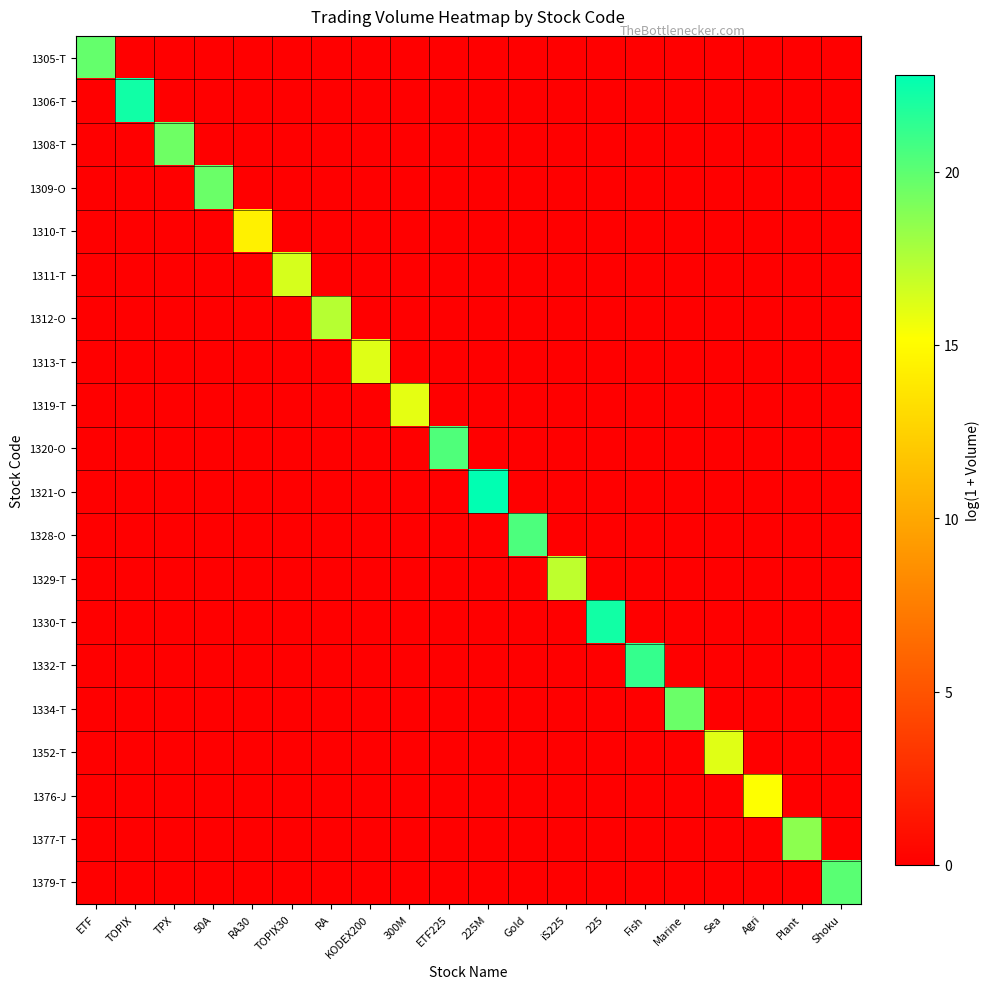

Reading left to right, extract all data points from this chart.

1305-T: ETF=19.8	TOPIX=0.0	TPX=0.0	50A=0.0	RA30=0.0	TOPIX30=0.0	RA=0.0	KODEX200=0.0	300M=0.0	ETF225=0.0	225M=0.0	Gold=0.0	iS225=0.0	225=0.0	Fish=0.0	Marine=0.0	Sea=0.0	Agri=0.0	Plant=0.0	Shoku=0.0
1306-T: ETF=0.0	TOPIX=22.3	TPX=0.0	50A=0.0	RA30=0.0	TOPIX30=0.0	RA=0.0	KODEX200=0.0	300M=0.0	ETF225=0.0	225M=0.0	Gold=0.0	iS225=0.0	225=0.0	Fish=0.0	Marine=0.0	Sea=0.0	Agri=0.0	Plant=0.0	Shoku=0.0
1308-T: ETF=0.0	TOPIX=0.0	TPX=19.5	50A=0.0	RA30=0.0	TOPIX30=0.0	RA=0.0	KODEX200=0.0	300M=0.0	ETF225=0.0	225M=0.0	Gold=0.0	iS225=0.0	225=0.0	Fish=0.0	Marine=0.0	Sea=0.0	Agri=0.0	Plant=0.0	Shoku=0.0
1309-O: ETF=0.0	TOPIX=0.0	TPX=0.0	50A=19.6	RA30=0.0	TOPIX30=0.0	RA=0.0	KODEX200=0.0	300M=0.0	ETF225=0.0	225M=0.0	Gold=0.0	iS225=0.0	225=0.0	Fish=0.0	Marine=0.0	Sea=0.0	Agri=0.0	Plant=0.0	Shoku=0.0
1310-T: ETF=0.0	TOPIX=0.0	TPX=0.0	50A=0.0	RA30=14.4	TOPIX30=0.0	RA=0.0	KODEX200=0.0	300M=0.0	ETF225=0.0	225M=0.0	Gold=0.0	iS225=0.0	225=0.0	Fish=0.0	Marine=0.0	Sea=0.0	Agri=0.0	Plant=0.0	Shoku=0.0
1311-T: ETF=0.0	TOPIX=0.0	TPX=0.0	50A=0.0	RA30=0.0	TOPIX30=16.4	RA=0.0	KODEX200=0.0	300M=0.0	ETF225=0.0	225M=0.0	Gold=0.0	iS225=0.0	225=0.0	Fish=0.0	Marine=0.0	Sea=0.0	Agri=0.0	Plant=0.0	Shoku=0.0
1312-O: ETF=0.0	TOPIX=0.0	TPX=0.0	50A=0.0	RA30=0.0	TOPIX30=0.0	RA=17.4	KODEX200=0.0	300M=0.0	ETF225=0.0	225M=0.0	Gold=0.0	iS225=0.0	225=0.0	Fish=0.0	Marine=0.0	Sea=0.0	Agri=0.0	Plant=0.0	Shoku=0.0
1313-T: ETF=0.0	TOPIX=0.0	TPX=0.0	50A=0.0	RA30=0.0	TOPIX30=0.0	RA=0.0	KODEX200=16.1	300M=0.0	ETF225=0.0	225M=0.0	Gold=0.0	iS225=0.0	225=0.0	Fish=0.0	Marine=0.0	Sea=0.0	Agri=0.0	Plant=0.0	Shoku=0.0
1319-T: ETF=0.0	TOPIX=0.0	TPX=0.0	50A=0.0	RA30=0.0	TOPIX30=0.0	RA=0.0	KODEX200=0.0	300M=15.9	ETF225=0.0	225M=0.0	Gold=0.0	iS225=0.0	225=0.0	Fish=0.0	Marine=0.0	Sea=0.0	Agri=0.0	Plant=0.0	Shoku=0.0
1320-O: ETF=0.0	TOPIX=0.0	TPX=0.0	50A=0.0	RA30=0.0	TOPIX30=0.0	RA=0.0	KODEX200=0.0	300M=0.0	ETF225=20.4	225M=0.0	Gold=0.0	iS225=0.0	225=0.0	Fish=0.0	Marine=0.0	Sea=0.0	Agri=0.0	Plant=0.0	Shoku=0.0
1321-O: ETF=0.0	TOPIX=0.0	TPX=0.0	50A=0.0	RA30=0.0	TOPIX30=0.0	RA=0.0	KODEX200=0.0	300M=0.0	ETF225=0.0	225M=22.8	Gold=0.0	iS225=0.0	225=0.0	Fish=0.0	Marine=0.0	Sea=0.0	Agri=0.0	Plant=0.0	Shoku=0.0
1328-O: ETF=0.0	TOPIX=0.0	TPX=0.0	50A=0.0	RA30=0.0	TOPIX30=0.0	RA=0.0	KODEX200=0.0	300M=0.0	ETF225=0.0	225M=0.0	Gold=20.5	iS225=0.0	225=0.0	Fish=0.0	Marine=0.0	Sea=0.0	Agri=0.0	Plant=0.0	Shoku=0.0
1329-T: ETF=0.0	TOPIX=0.0	TPX=0.0	50A=0.0	RA30=0.0	TOPIX30=0.0	RA=0.0	KODEX200=0.0	300M=0.0	ETF225=0.0	225M=0.0	Gold=0.0	iS225=17.1	225=0.0	Fish=0.0	Marine=0.0	Sea=0.0	Agri=0.0	Plant=0.0	Shoku=0.0
1330-T: ETF=0.0	TOPIX=0.0	TPX=0.0	50A=0.0	RA30=0.0	TOPIX30=0.0	RA=0.0	KODEX200=0.0	300M=0.0	ETF225=0.0	225M=0.0	Gold=0.0	iS225=0.0	225=22.2	Fish=0.0	Marine=0.0	Sea=0.0	Agri=0.0	Plant=0.0	Shoku=0.0
1332-T: ETF=0.0	TOPIX=0.0	TPX=0.0	50A=0.0	RA30=0.0	TOPIX30=0.0	RA=0.0	KODEX200=0.0	300M=0.0	ETF225=0.0	225M=0.0	Gold=0.0	iS225=0.0	225=0.0	Fish=21.2	Marine=0.0	Sea=0.0	Agri=0.0	Plant=0.0	Shoku=0.0
1334-T: ETF=0.0	TOPIX=0.0	TPX=0.0	50A=0.0	RA30=0.0	TOPIX30=0.0	RA=0.0	KODEX200=0.0	300M=0.0	ETF225=0.0	225M=0.0	Gold=0.0	iS225=0.0	225=0.0	Fish=0.0	Marine=19.6	Sea=0.0	Agri=0.0	Plant=0.0	Shoku=0.0
1352-T: ETF=0.0	TOPIX=0.0	TPX=0.0	50A=0.0	RA30=0.0	TOPIX30=0.0	RA=0.0	KODEX200=0.0	300M=0.0	ETF225=0.0	225M=0.0	Gold=0.0	iS225=0.0	225=0.0	Fish=0.0	Marine=0.0	Sea=16.1	Agri=0.0	Plant=0.0	Shoku=0.0
1376-J: ETF=0.0	TOPIX=0.0	TPX=0.0	50A=0.0	RA30=0.0	TOPIX30=0.0	RA=0.0	KODEX200=0.0	300M=0.0	ETF225=0.0	225M=0.0	Gold=0.0	iS225=0.0	225=0.0	Fish=0.0	Marine=0.0	Sea=0.0	Agri=15.2	Plant=0.0	Shoku=0.0
1377-T: ETF=0.0	TOPIX=0.0	TPX=0.0	50A=0.0	RA30=0.0	TOPIX30=0.0	RA=0.0	KODEX200=0.0	300M=0.0	ETF225=0.0	225M=0.0	Gold=0.0	iS225=0.0	225=0.0	Fish=0.0	Marine=0.0	Sea=0.0	Agri=0.0	Plant=18.6	Shoku=0.0
1379-T: ETF=0.0	TOPIX=0.0	TPX=0.0	50A=0.0	RA30=0.0	TOPIX30=0.0	RA=0.0	KODEX200=0.0	300M=0.0	ETF225=0.0	225M=0.0	Gold=0.0	iS225=0.0	225=0.0	Fish=0.0	Marine=0.0	Sea=0.0	Agri=0.0	Plant=0.0	Shoku=20.1